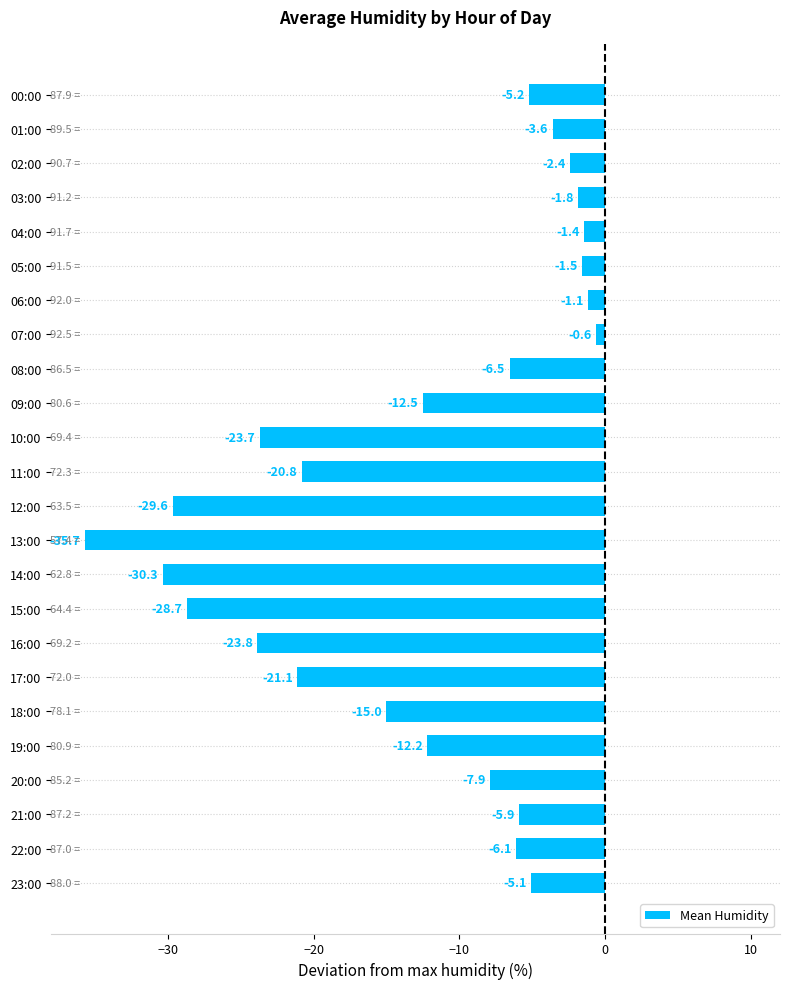

What is the minimum value shown in the chart?

-35.7